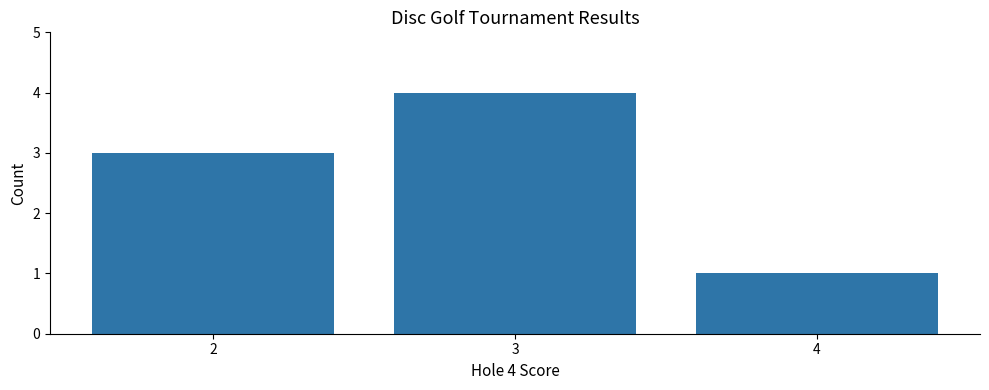

What is the change in value from 2 to 3?

+1